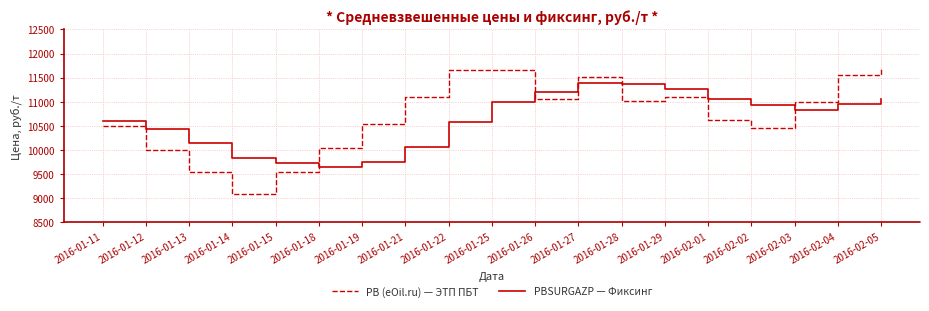

List the series in order of their peak value, lowest first.

PBSURGAZP — Фиксинг, PB (eOil.ru) — ЭТП ПБТ